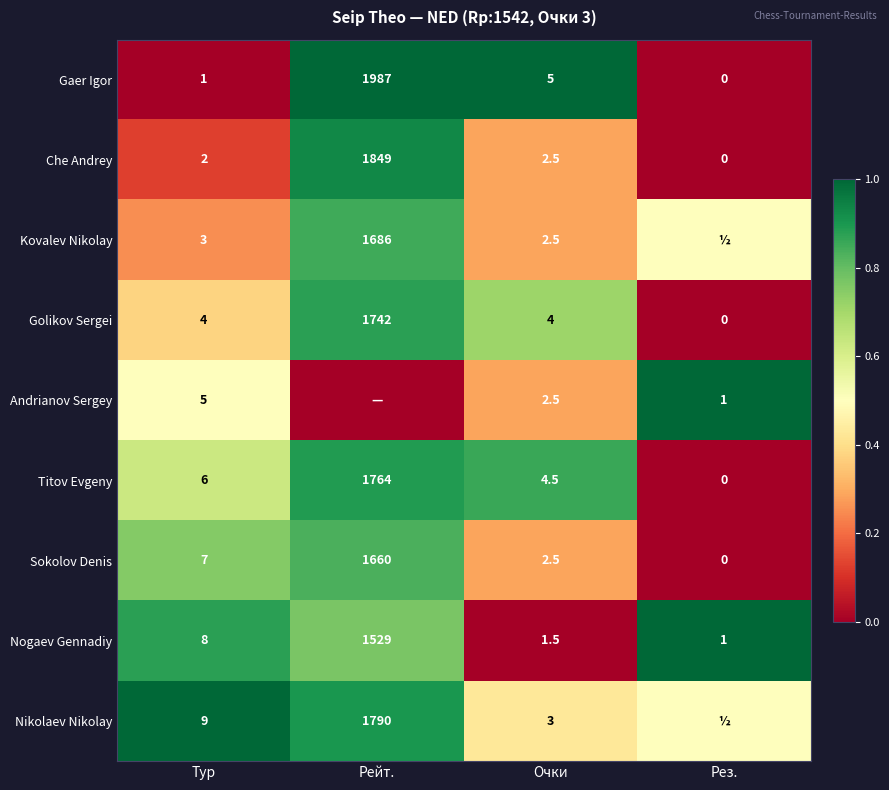

What is the difference between the second highest and second lowest values in the Sokolov Denis series?

4.5